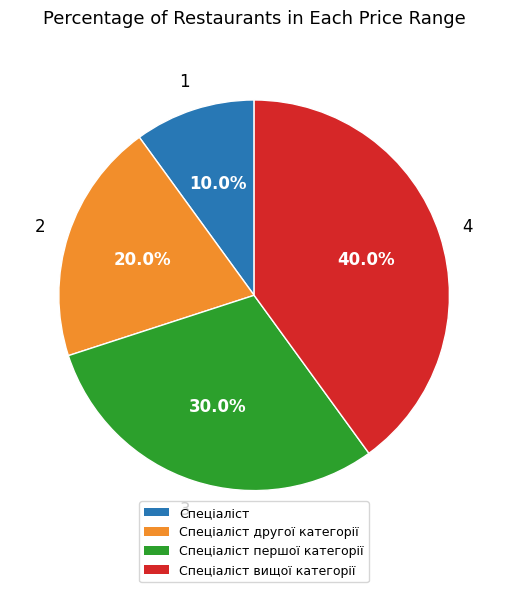

Is there any slice that represents more than half of the pie?

No